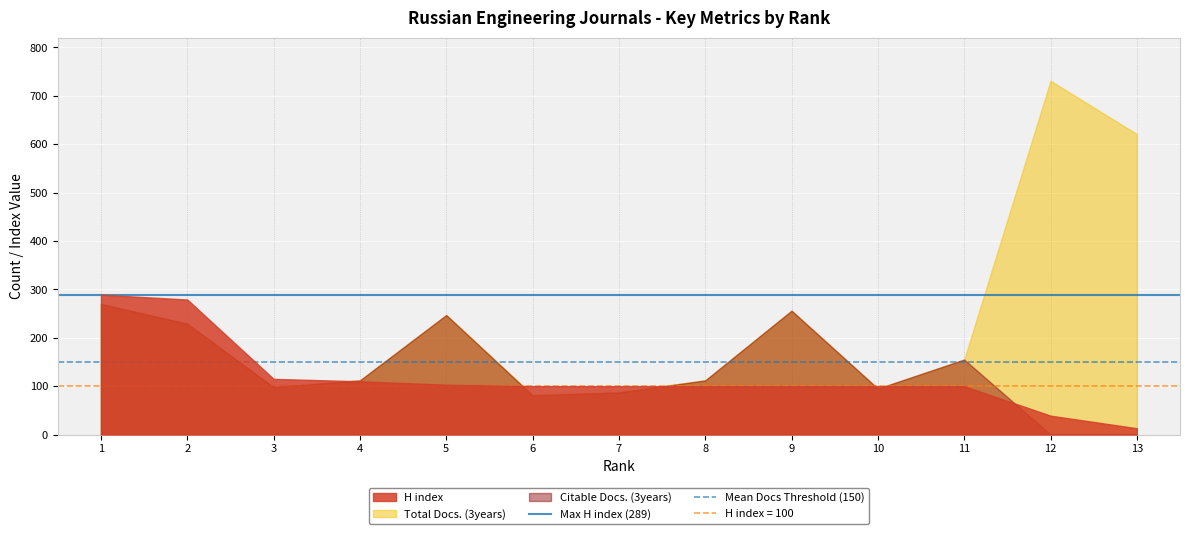

What is the total value across all series at 2?

439